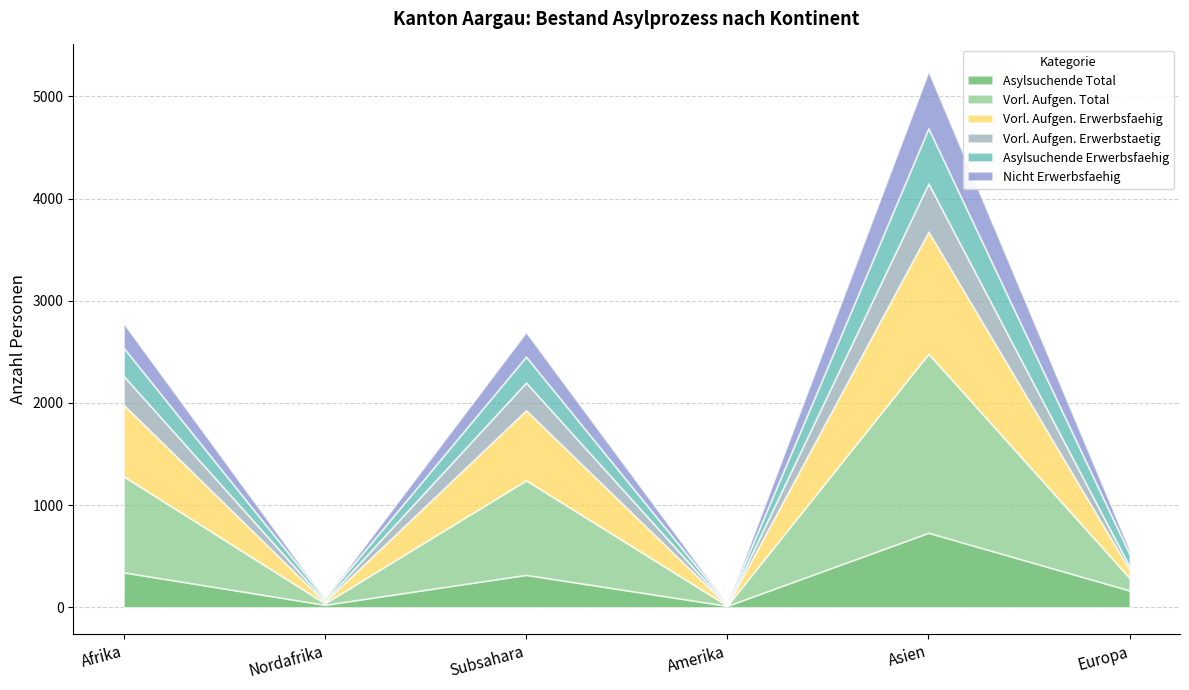

True or false: Nicht Erwerbsfaehig has more than 1 points higher than both neighbors.

True